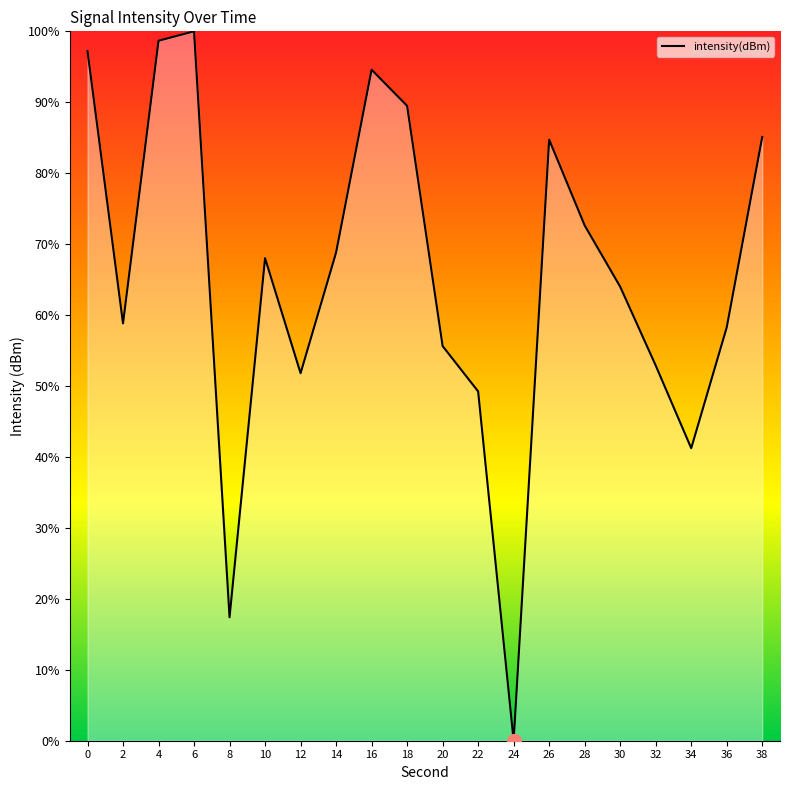

The chart shows a value of 68.8 at 14. True or false?

True